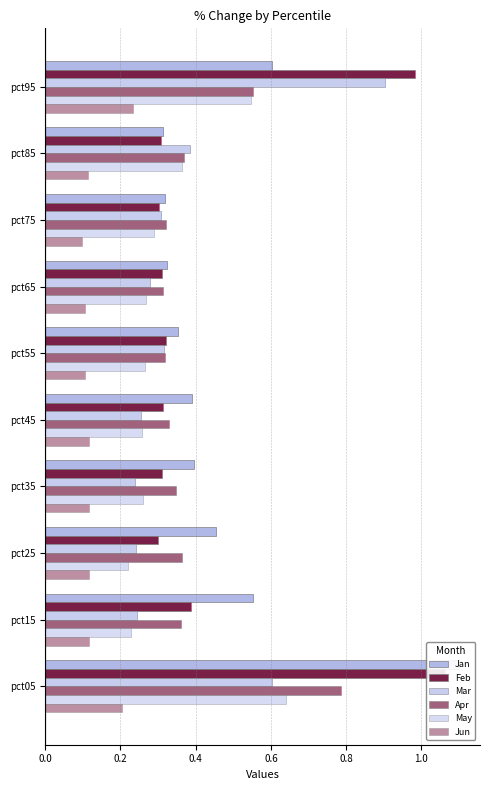

Between pct05 and pct95, which series saw the biggest shift?

Jan